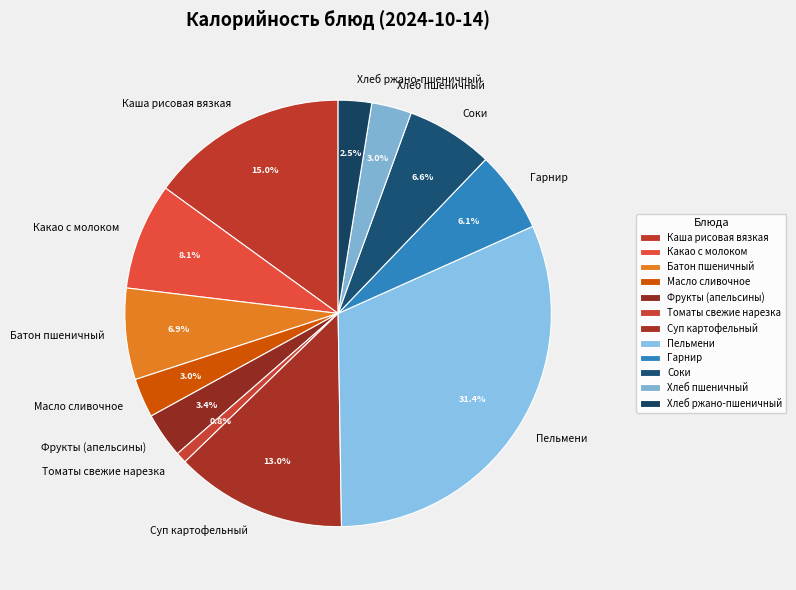

To the nearest percent, what is the combined percentage of Какао с молоком and Пельмени?

40%